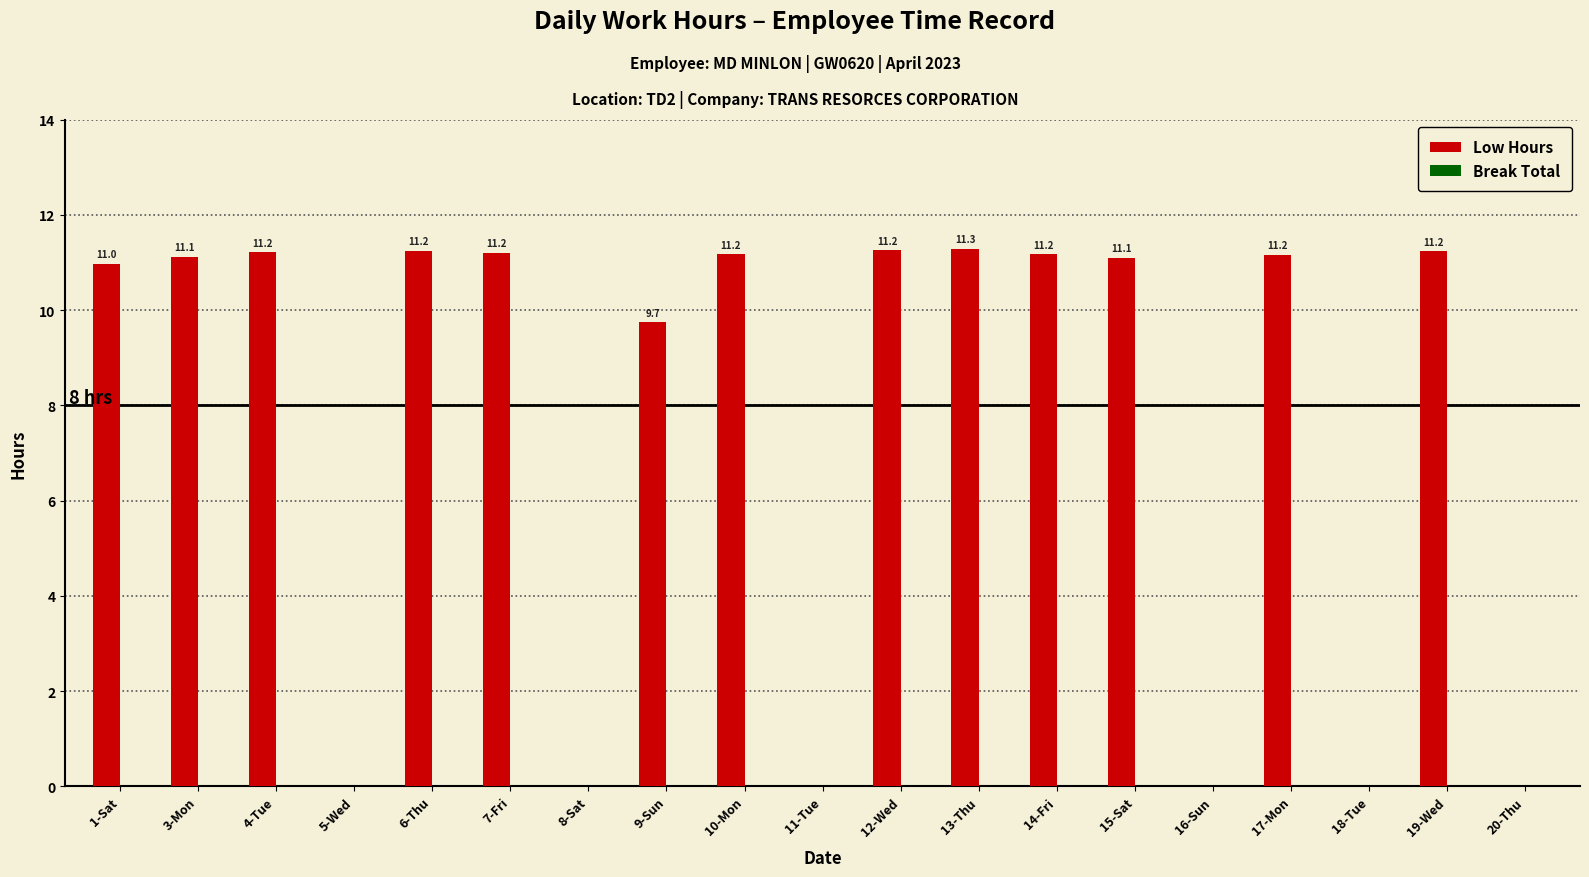

Which label corresponds to the largest value in the chart?

13-Thu